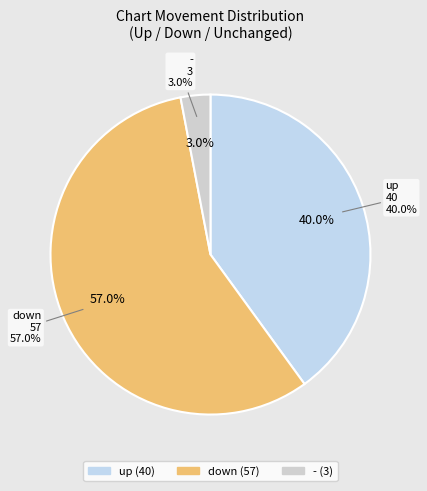

The - slice represents 1% of the pie. True or false?

False